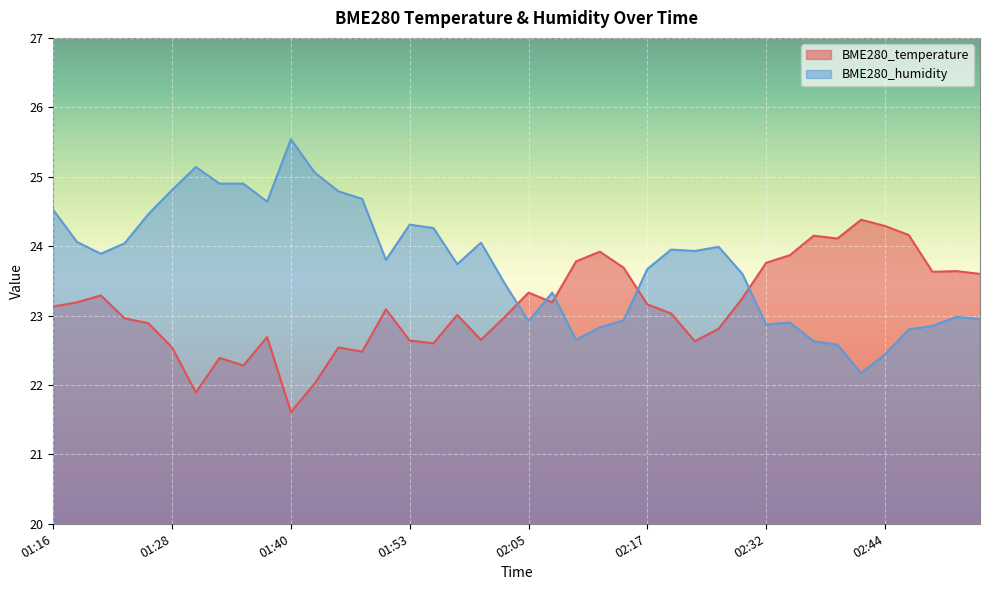

Between 02:37 and 02:40, which series saw the biggest shift?

BME280_humidity